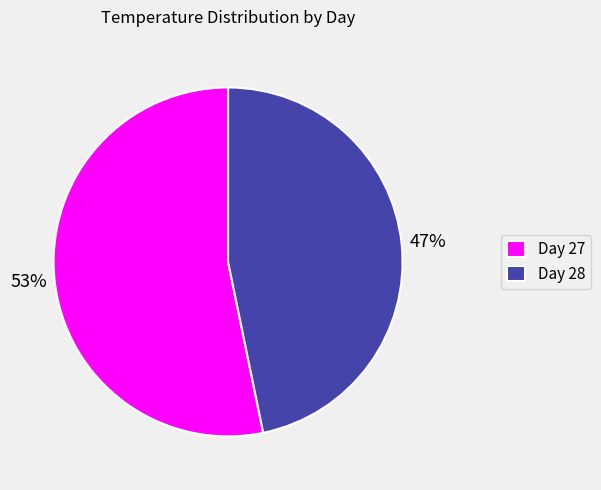

Between Day 28 and Day 27, which is larger?

Day 27